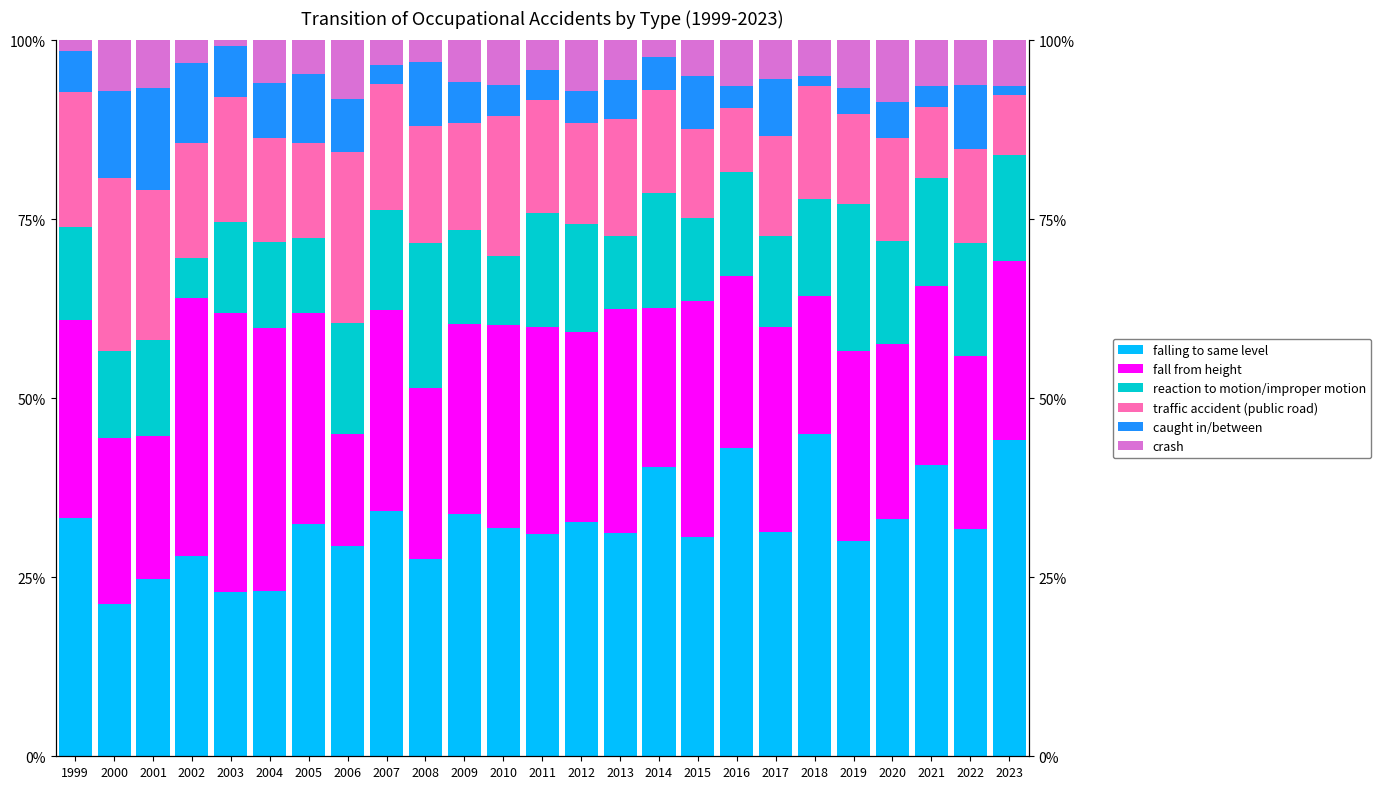

What is the total value across all series at 2023?

100.0